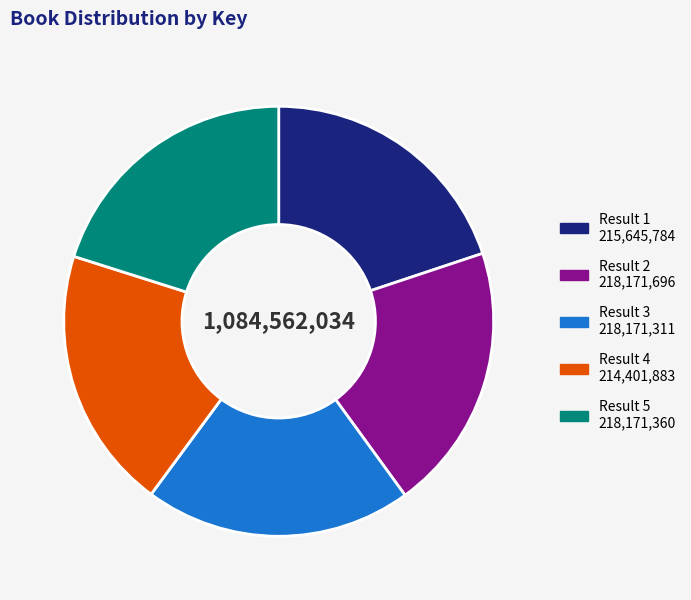

Is there a majority slice in this chart?

No